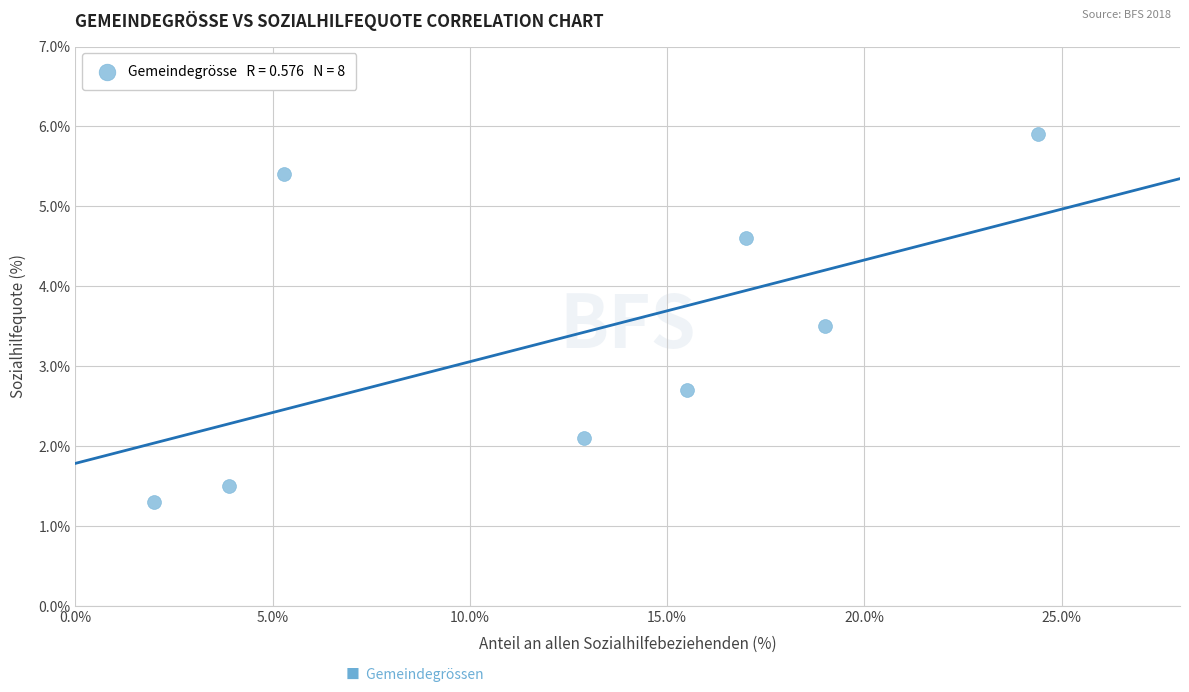

What is the range of Y values (max minus min)?

4.6